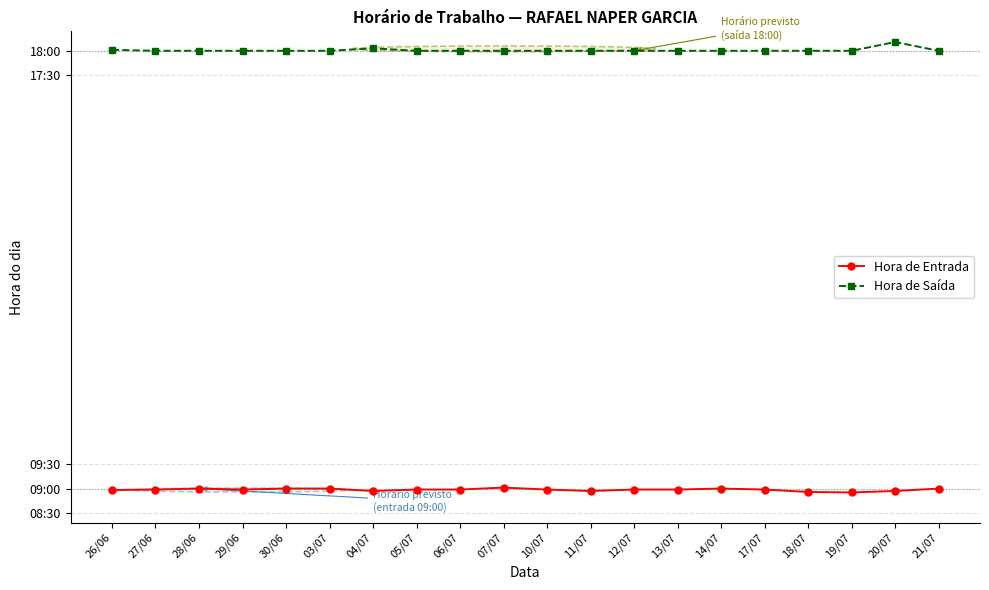

List the series in order of their peak value, highest first.

Hora de Saída, Hora de Entrada